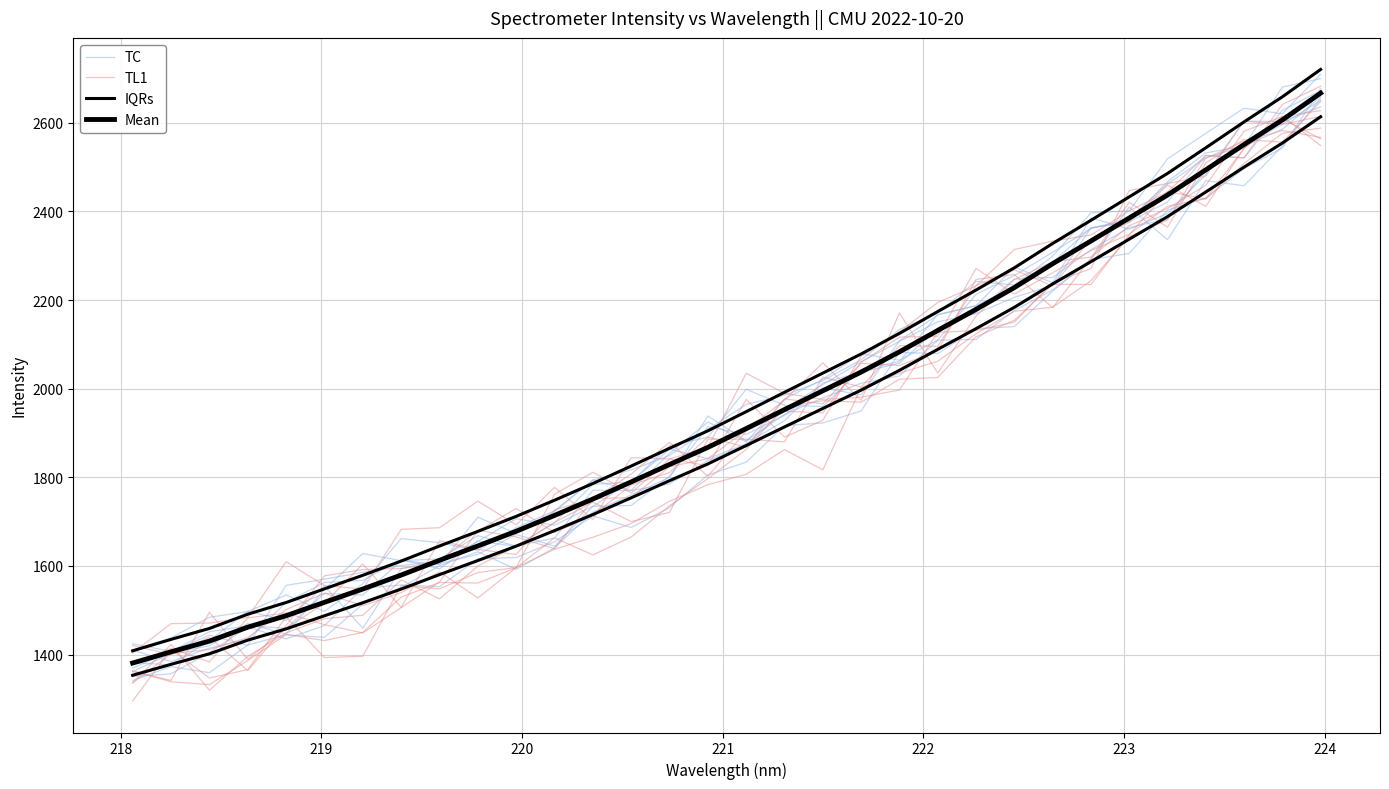

What is the highest value of the Mean series?

2666.8